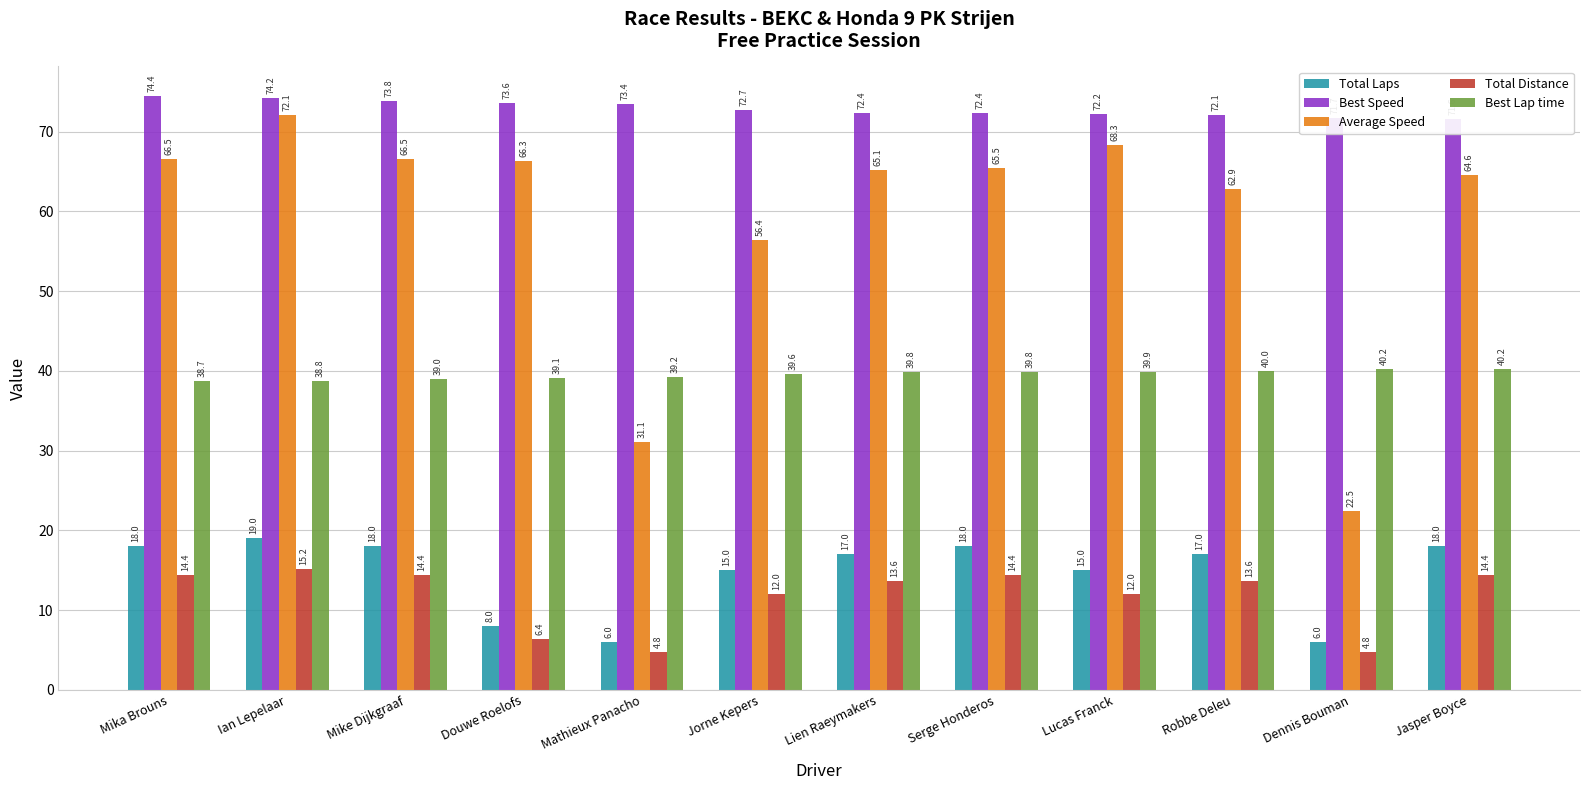

Reading left to right, what are all the values shown in this chart?

Total Laps: 18.0	19.0	18.0	8.0	6.0	15.0	17.0	18.0	15.0	17.0	6.0	18.0
Best Speed: 74.4	74.2	73.8	73.6	73.4	72.7	72.4	72.4	72.2	72.1	71.7	71.6
Average Speed: 66.5	72.1	66.5	66.3	31.1	56.4	65.1	65.5	68.3	62.9	22.5	64.6
Total Distance: 14.4	15.2	14.4	6.4	4.8	12.0	13.6	14.4	12.0	13.6	4.8	14.4
Best Lap time: 38.7	38.8	39.0	39.1	39.2	39.6	39.8	39.8	39.9	40.0	40.2	40.2